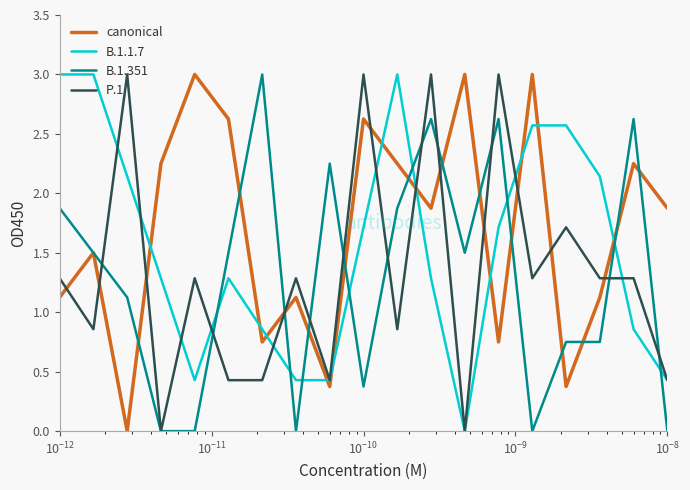

What is the greatest value displayed?

3.0